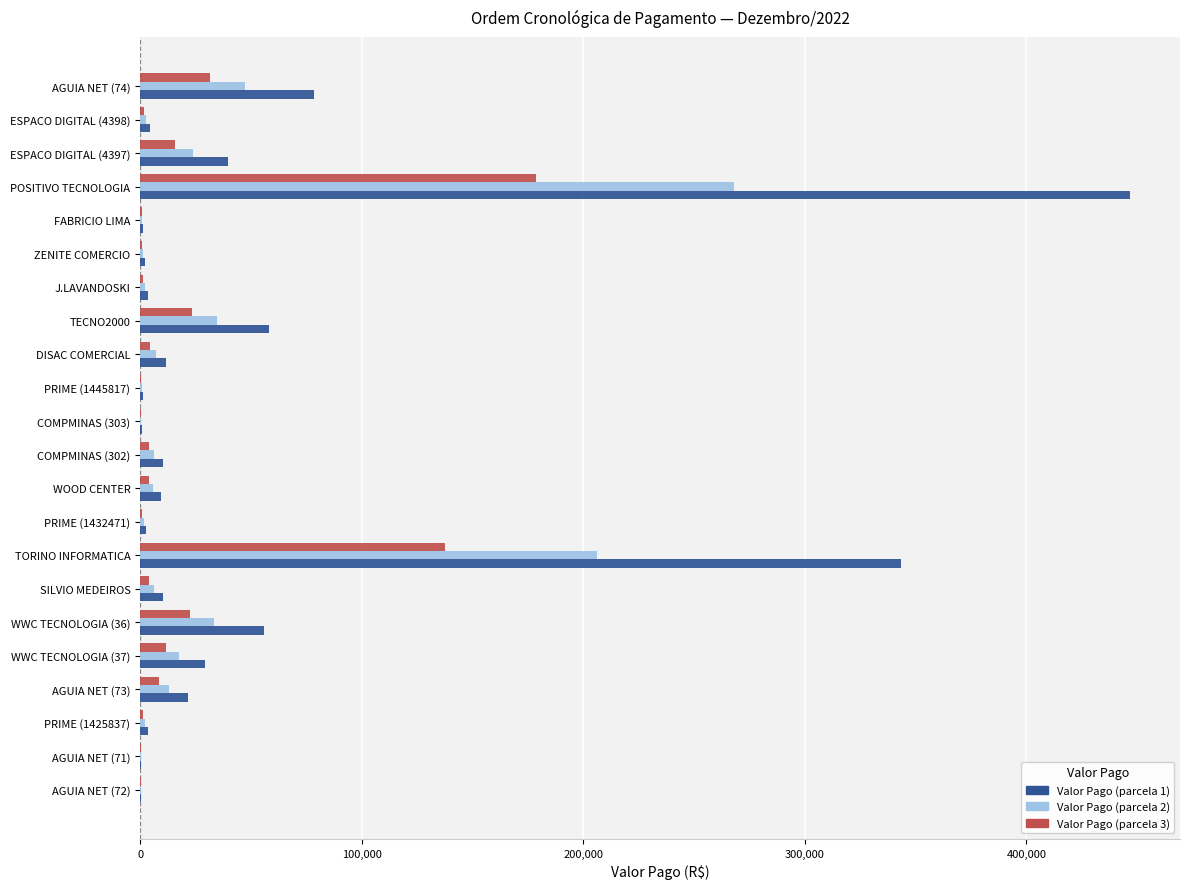

At which category is the sum across all series the highest?

POSITIVO TECNOLOGIA